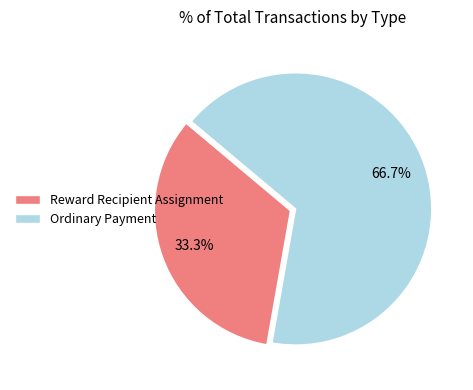

What percentage is the Ordinary Payment slice, to the nearest percent?

67%